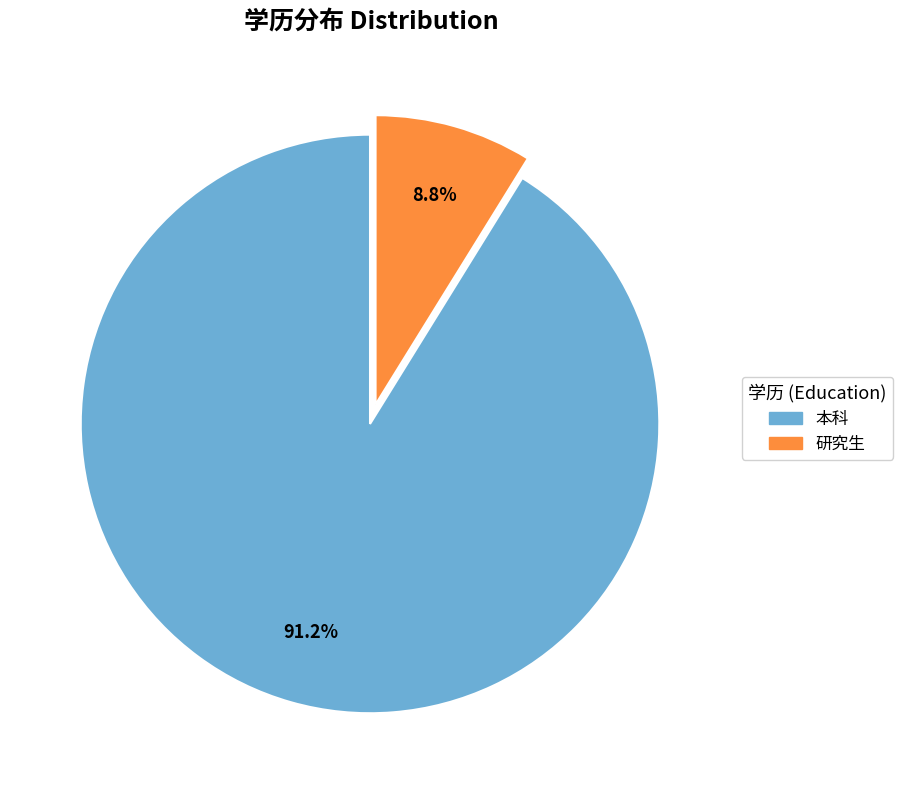

True or false: 本科 accounts for 91% of the total.

True